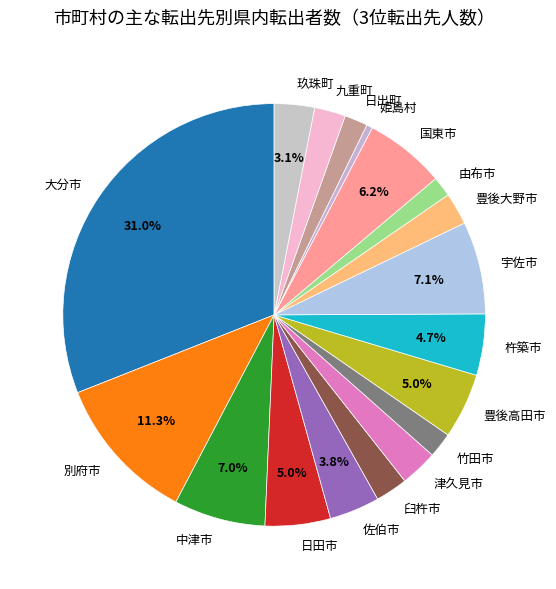

To the nearest percent, what percentage of the pie is 豊後大野市?

2%